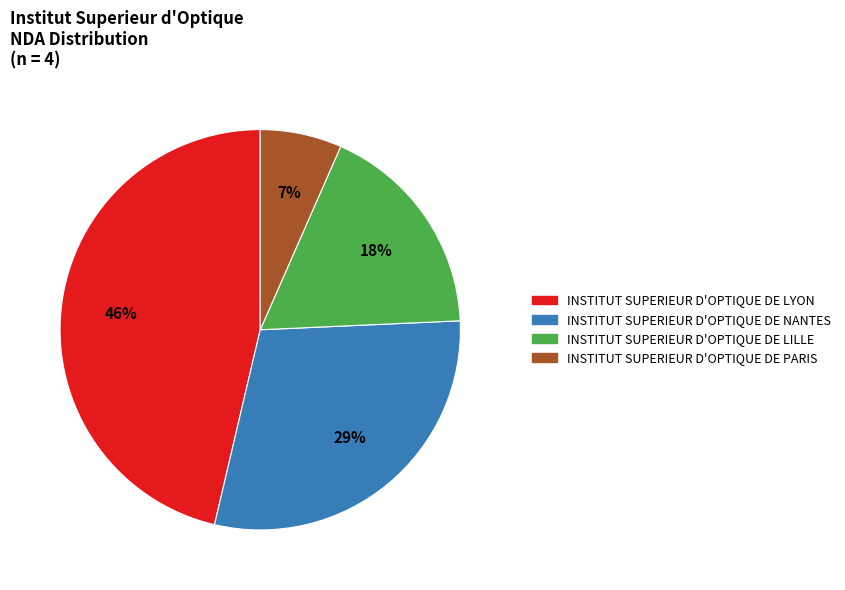

Is INSTITUT SUPERIEUR D'OPTIQUE DE NANTES the majority of the pie?

No